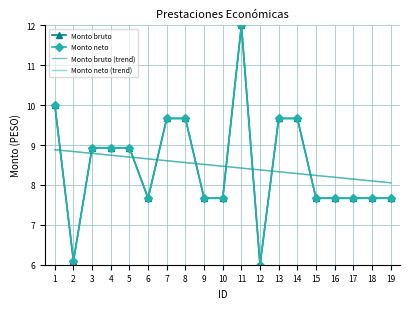

What is the maximum value shown in the chart?

12.0